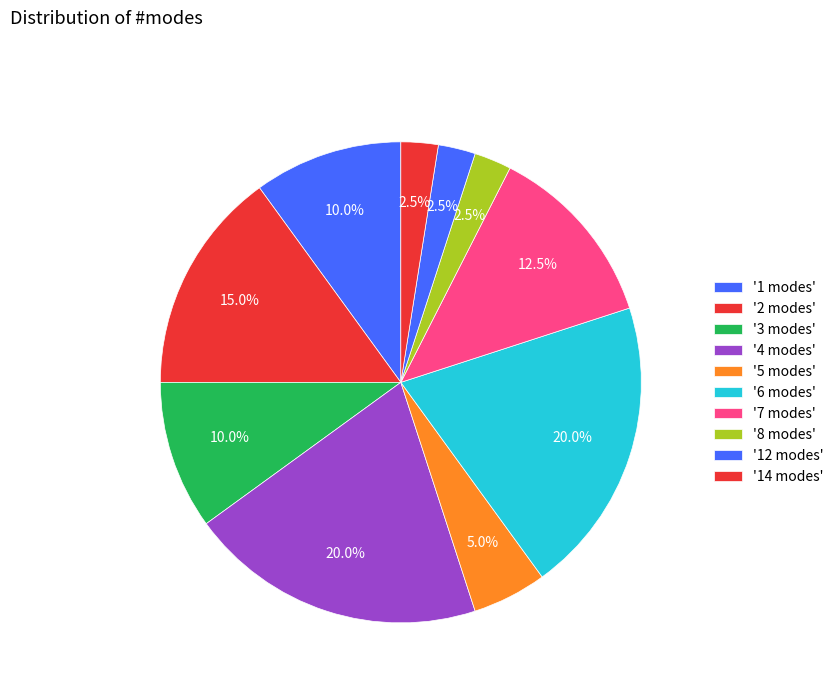

How many segments does this pie chart have?

10